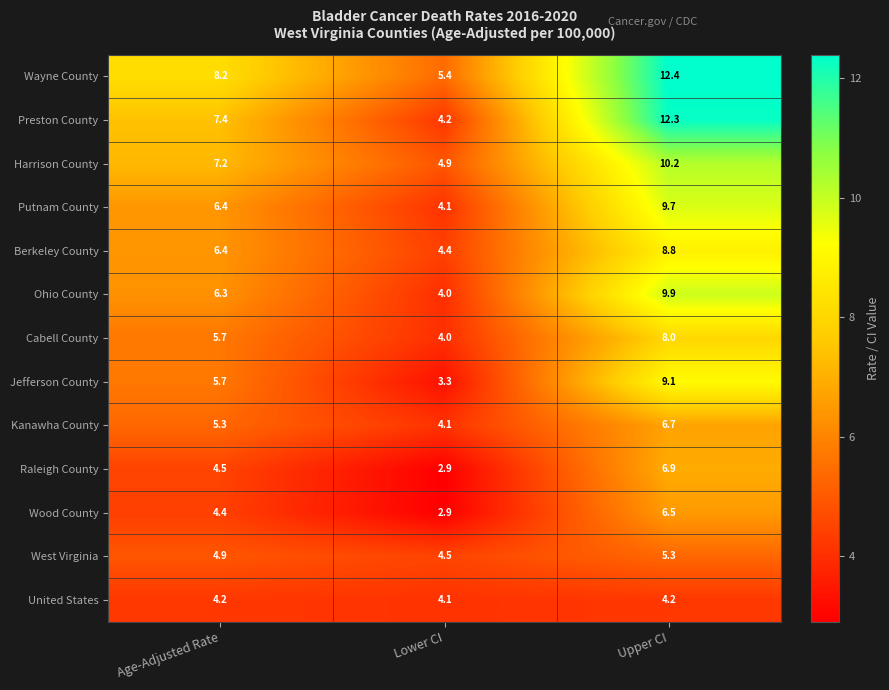

What is the minimum value for Jefferson County?

3.3